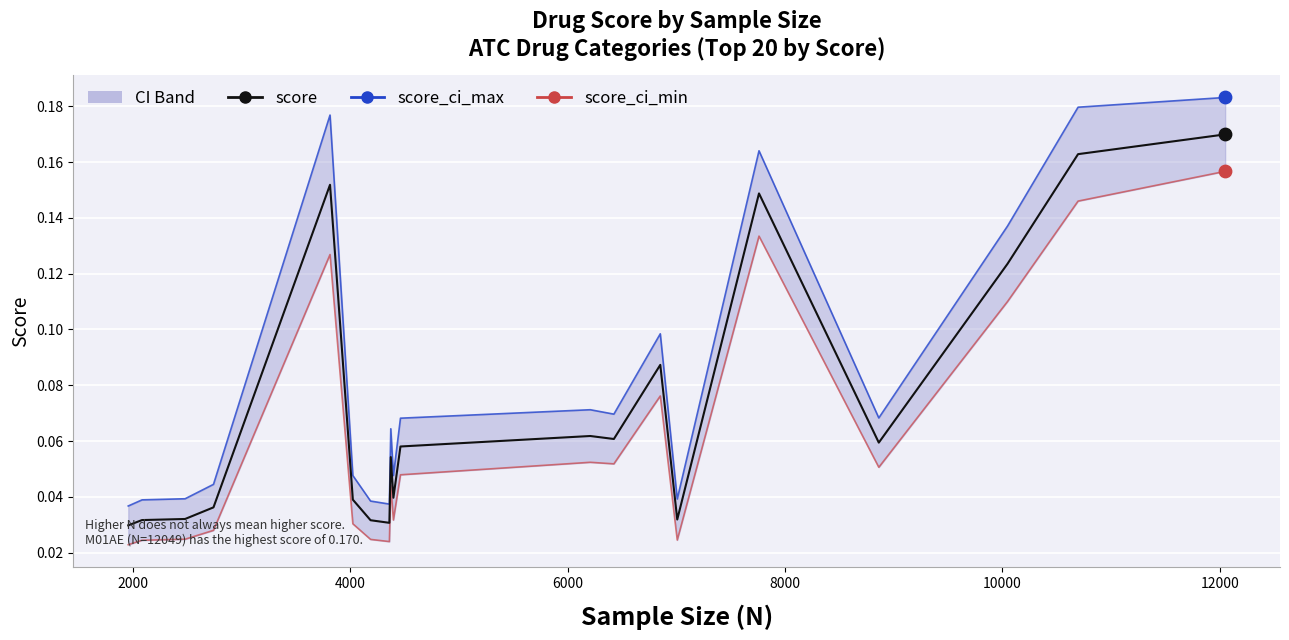

Which series has the widest spread of Y values?

score_ci_max